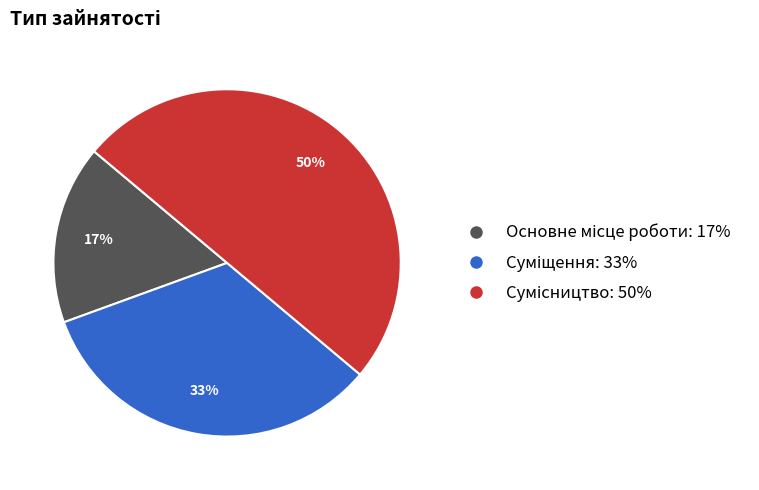

To the nearest percent, what is the average slice percentage?

33%